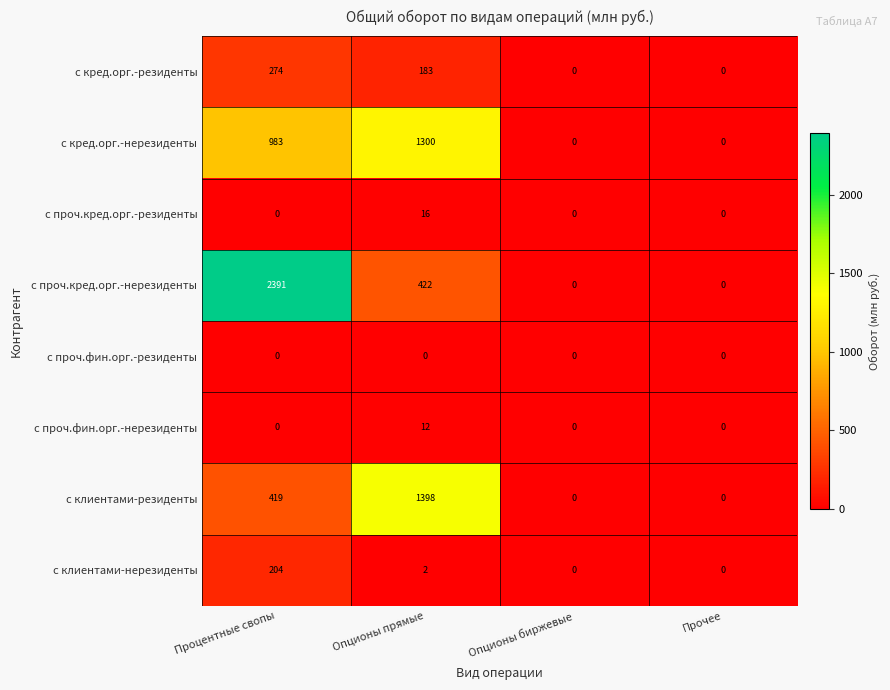

Count the number of data series in this chart.

8